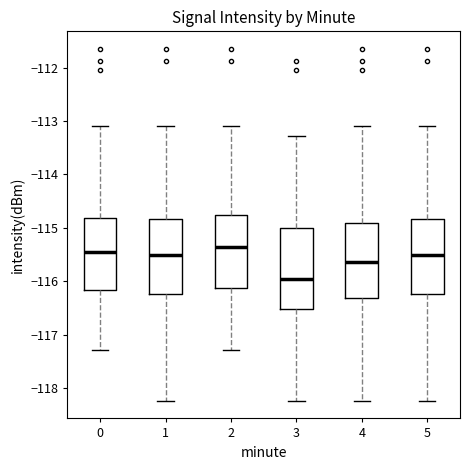

Reading left to right, read every box against the y-axis: the position of its median line, the range the box covers, and the ends of its whiskers. The values are not printed on the chart, so give them approximately, as read against the axis.

0: median -115.4, box -116.2 to -114.8, whiskers -117.3 to -113.1
1: median -115.5, box -116.2 to -114.8, whiskers -118.2 to -113.1
2: median -115.4, box -116.1 to -114.8, whiskers -117.3 to -113.1
3: median -116.0, box -116.5 to -115.0, whiskers -118.2 to -113.3
4: median -115.6, box -116.3 to -114.9, whiskers -118.2 to -113.1
5: median -115.5, box -116.2 to -114.8, whiskers -118.2 to -113.1